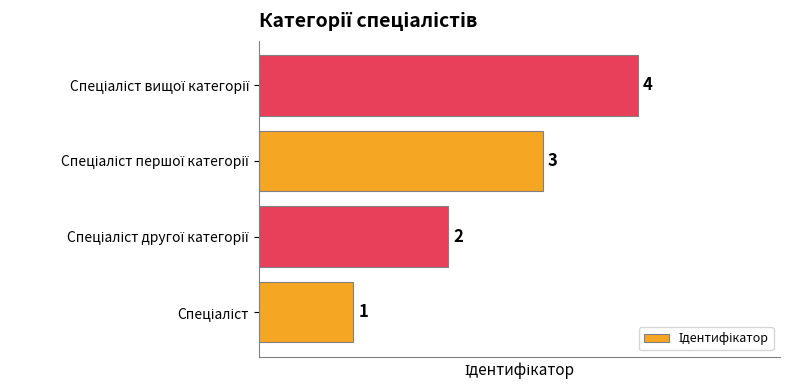

How many distinct data groups are displayed?

1